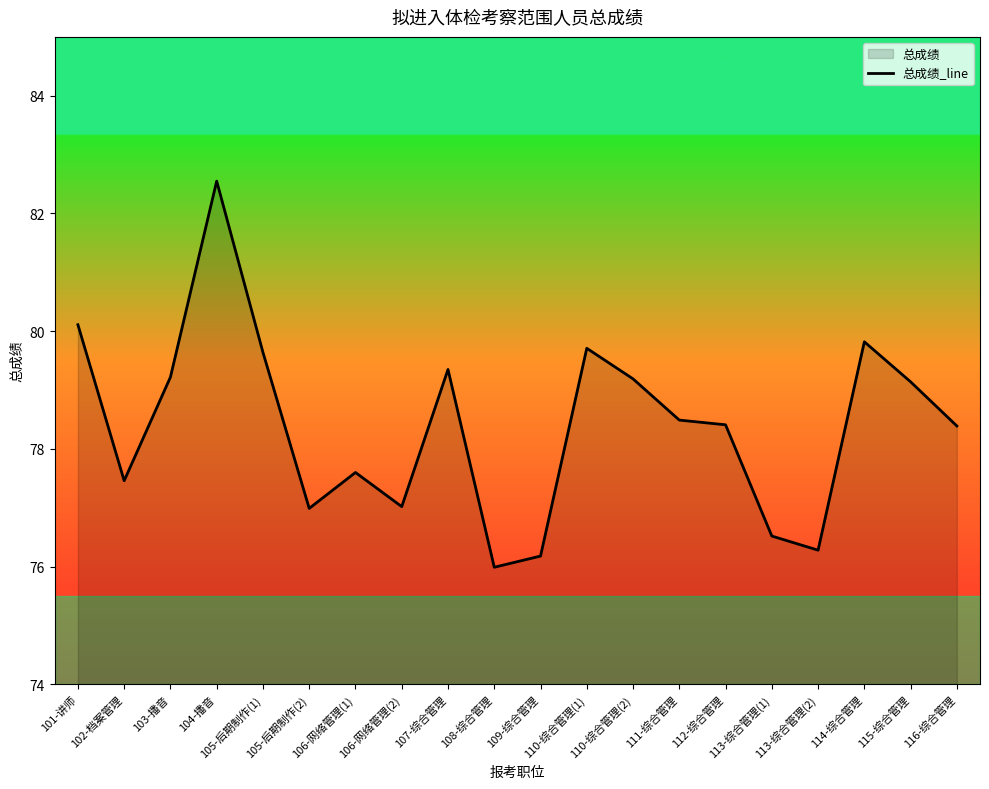

Count the number of categories in the chart.

20